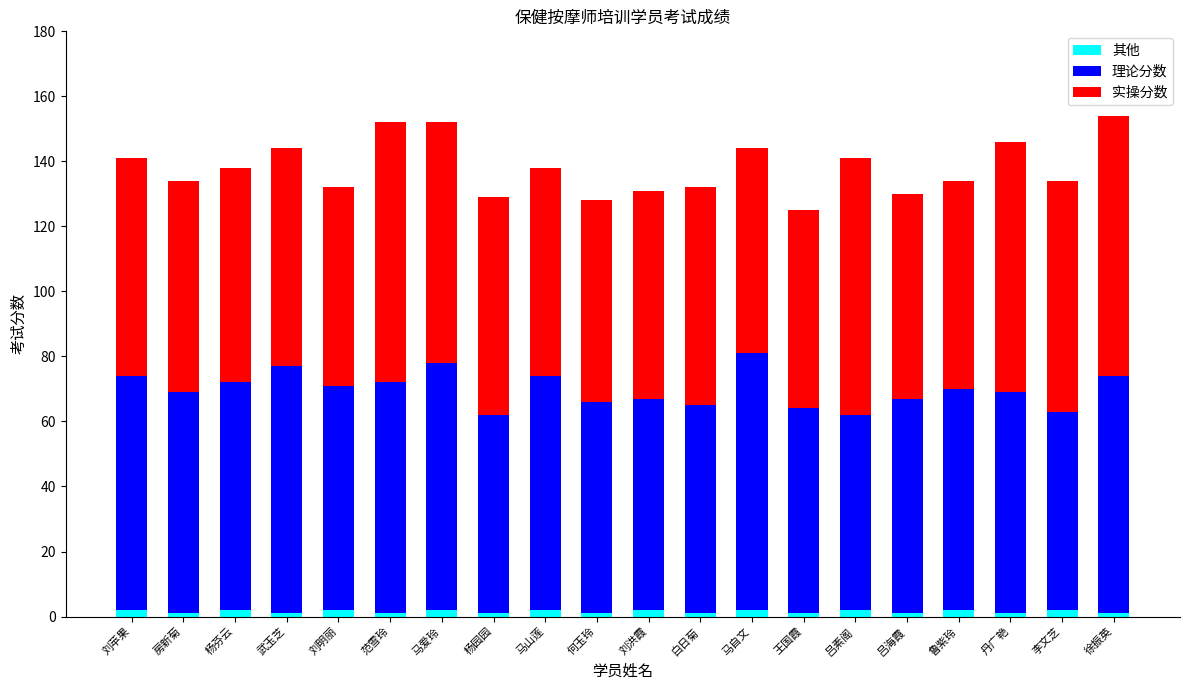

List the series in order of their peak value, lowest first.

其他, 理论分数, 实操分数